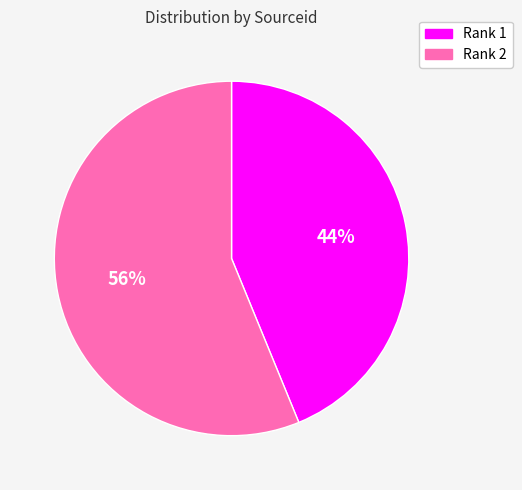

True or false: Rank 2 accounts for 61% of the total.

False